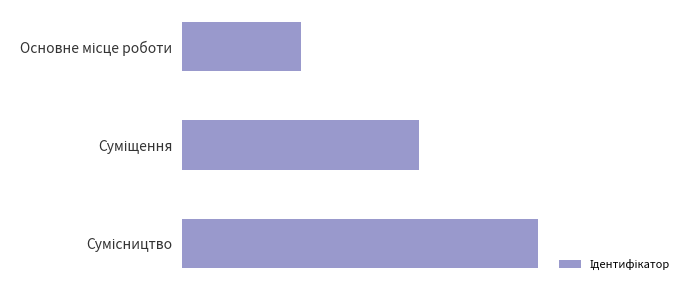

Count the number of categories in the chart.

3